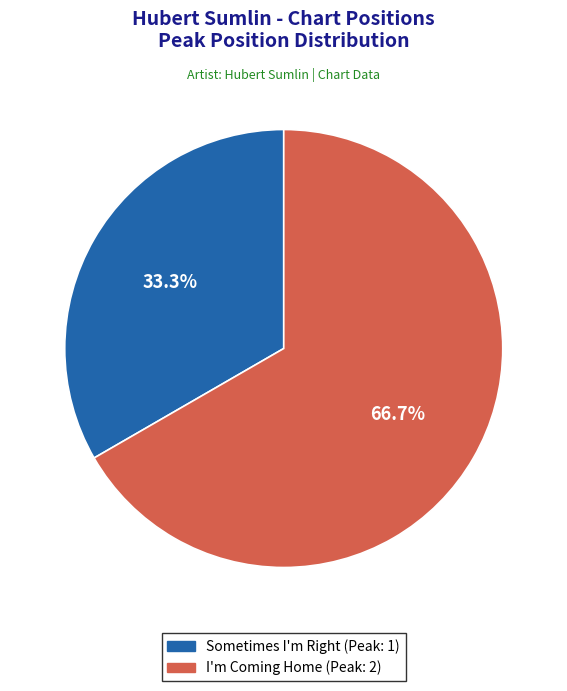

Which slice is the smallest?

Sometimes I'm Right